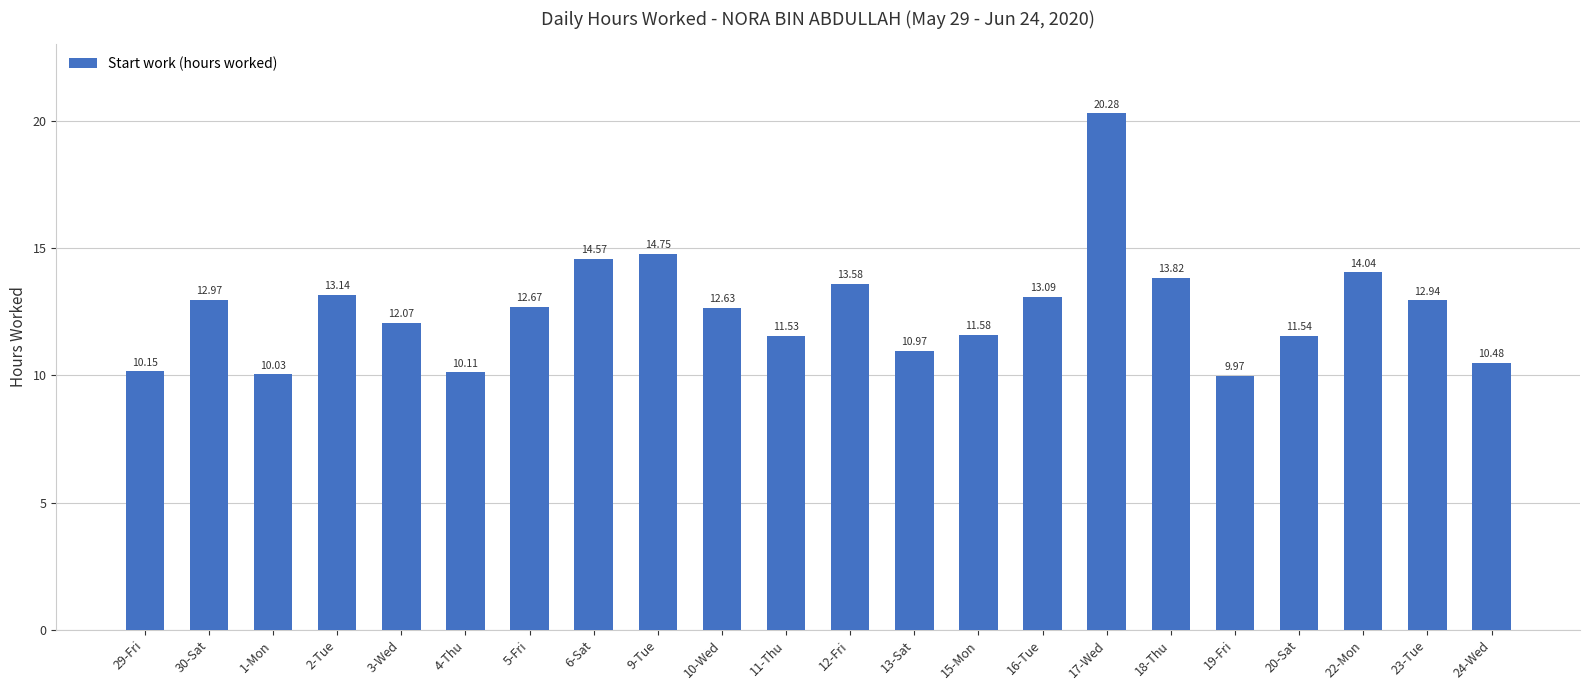

Reading left to right, extract all data points from this chart.

10.2	13.0	10.0	13.1	12.1	10.1	12.7	14.6	14.8	12.6	11.5	13.6	11.0	11.6	13.1	20.3	13.8	10.0	11.5	14.0	12.9	10.5